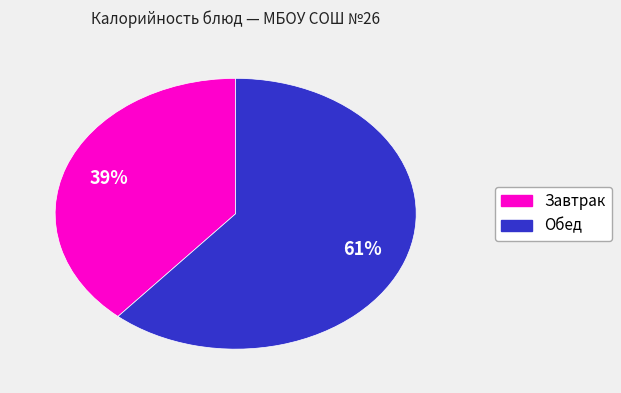

Does any single category account for the majority?

Yes